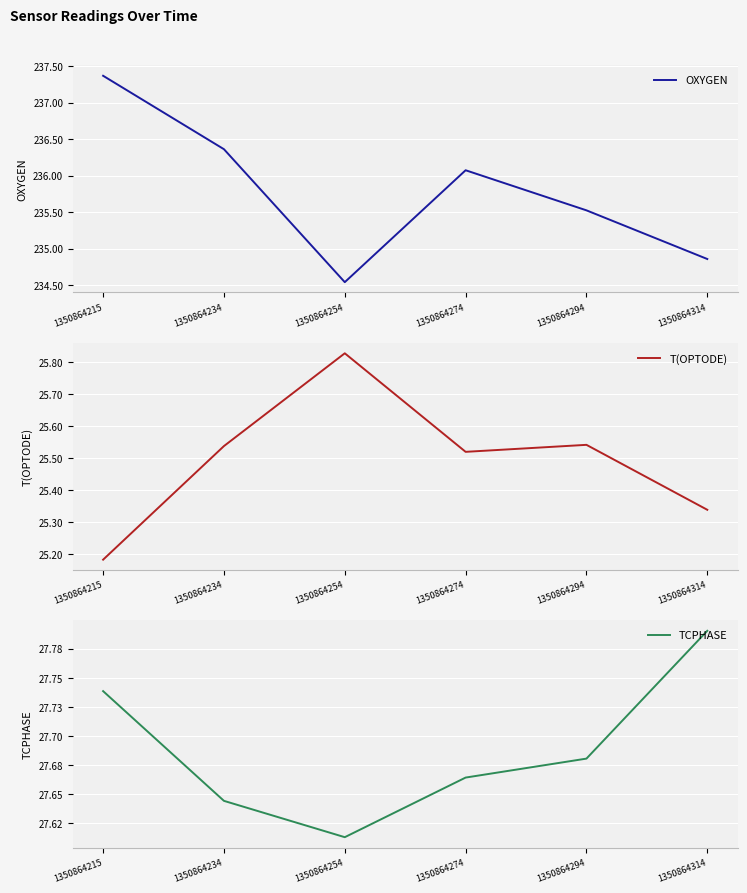

In OXYGEN, how many points are higher than both neighbors (excluding endpoints)?

1